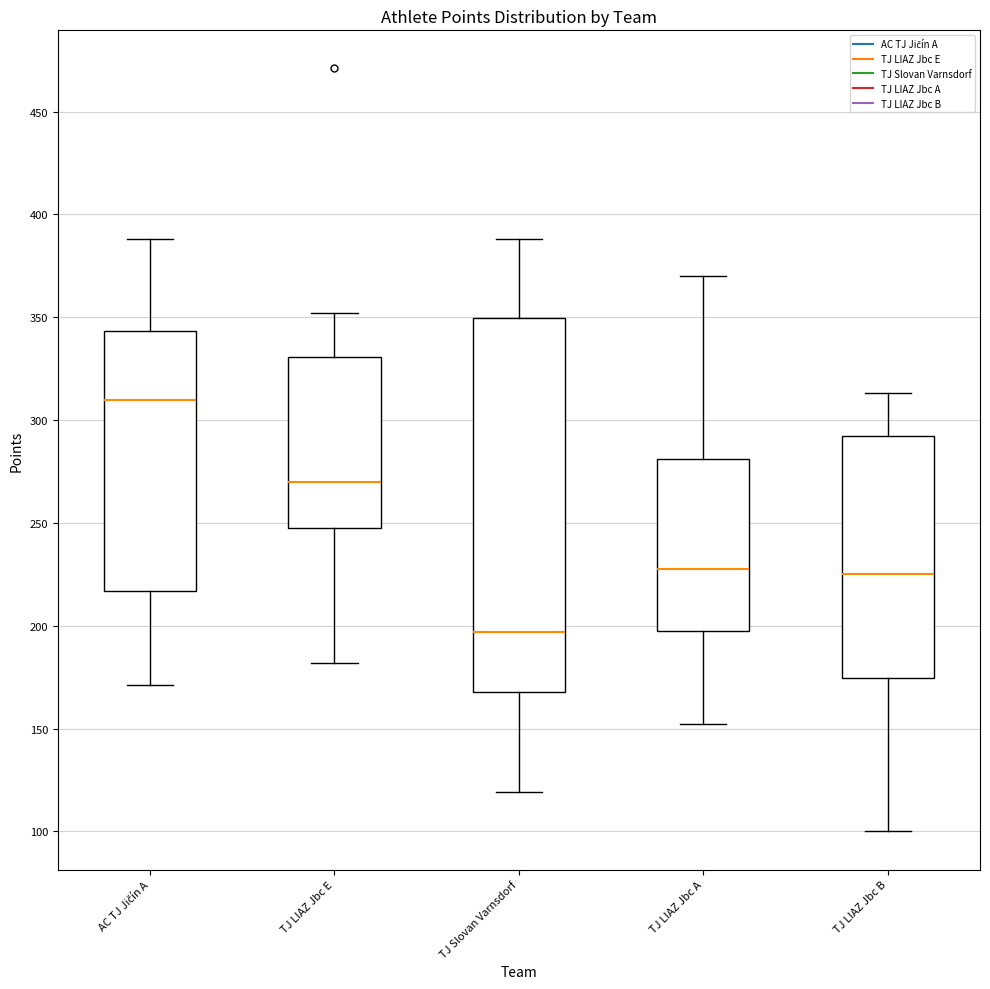

Which box has the lowest median line?

TJ Slovan Varnsdorf